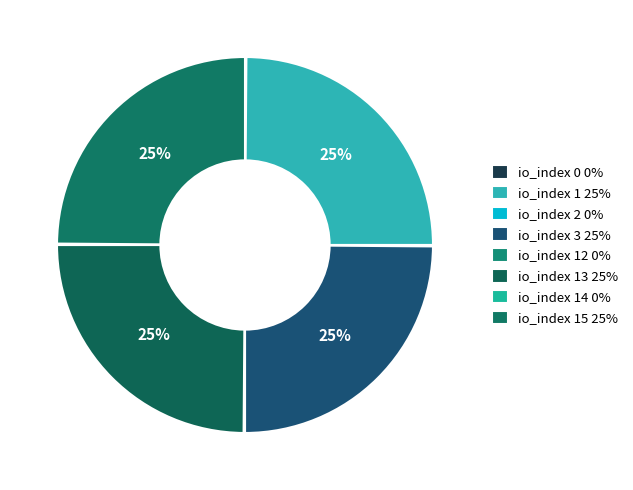

Is there a majority slice in this chart?

No